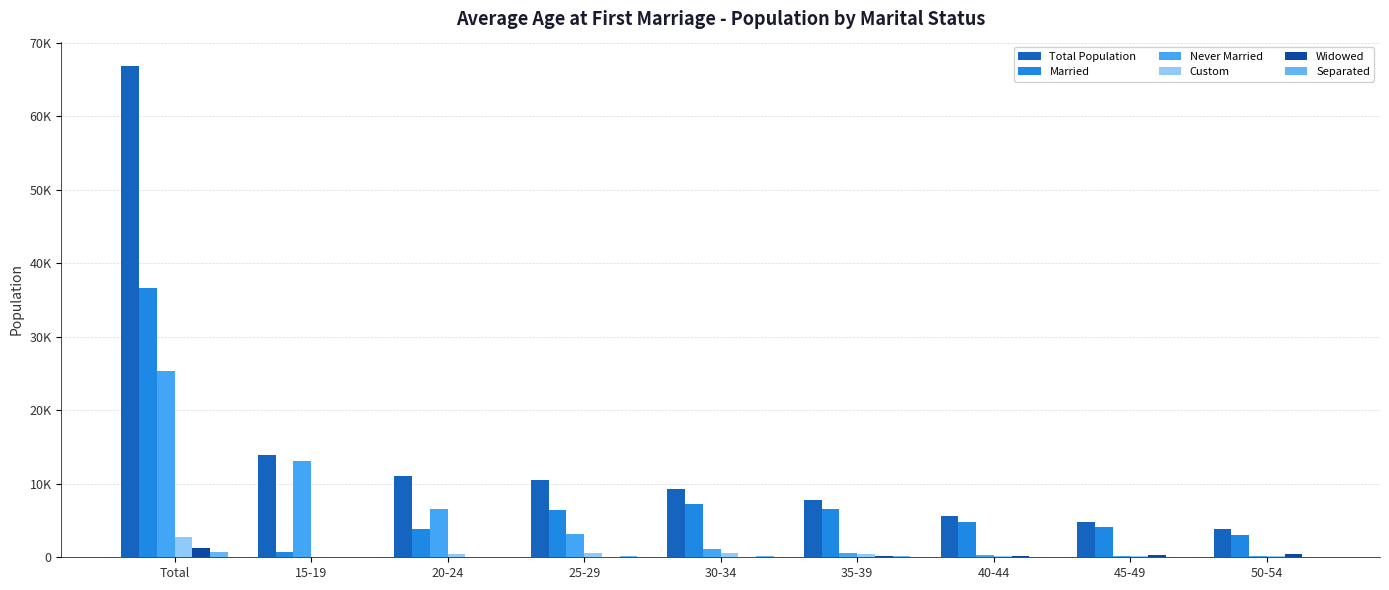

What is the difference between the maximum and minimum values in the Never Married series?

25158